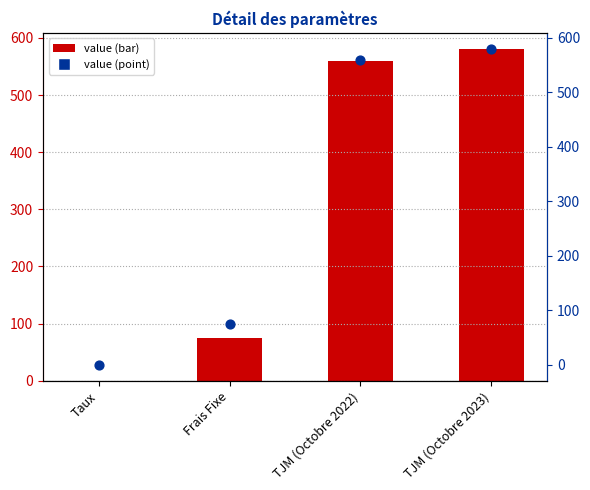

Which series reaches the minimum Y coordinate?

col_2